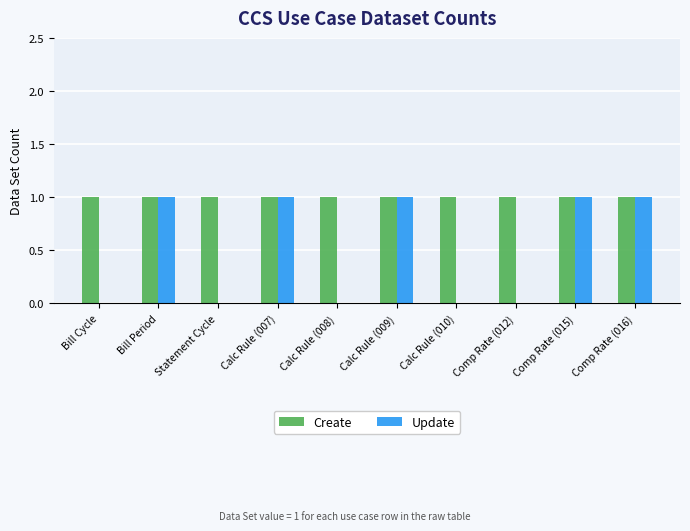

What is the sum of all Create values?

10